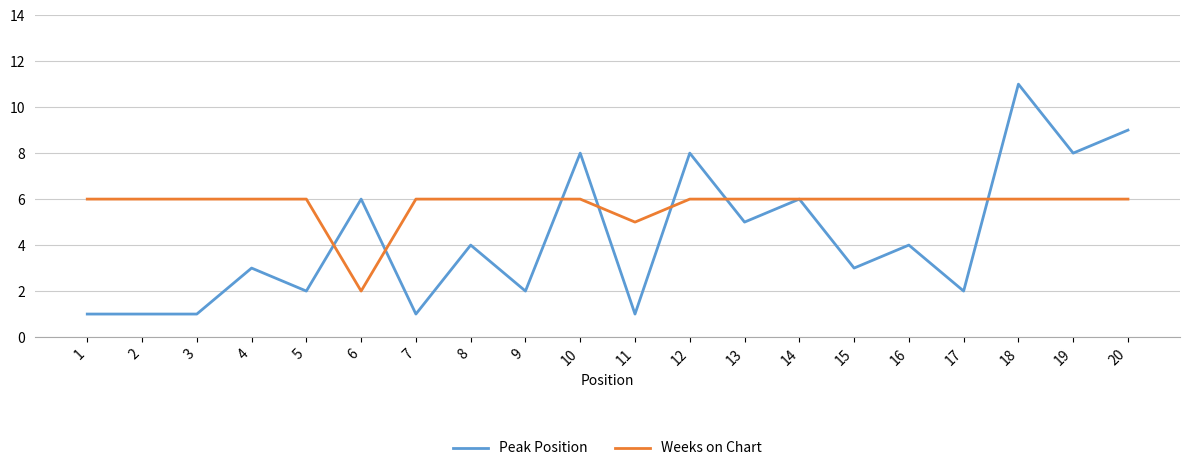

At how many categories does at least one series exceed 4?

20